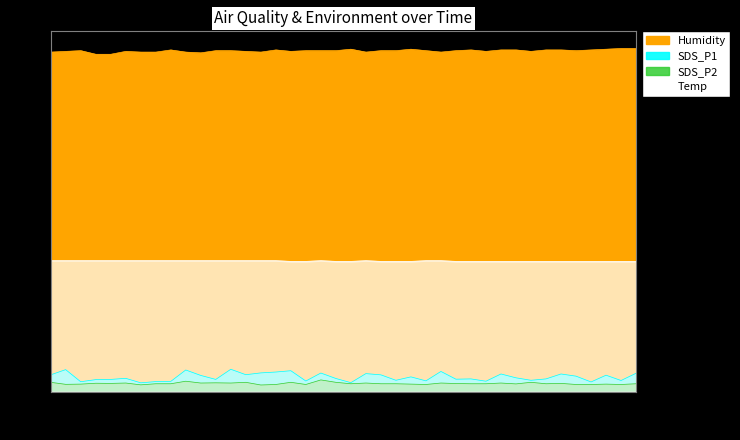

Which series has the largest total across all categories?

Humidity